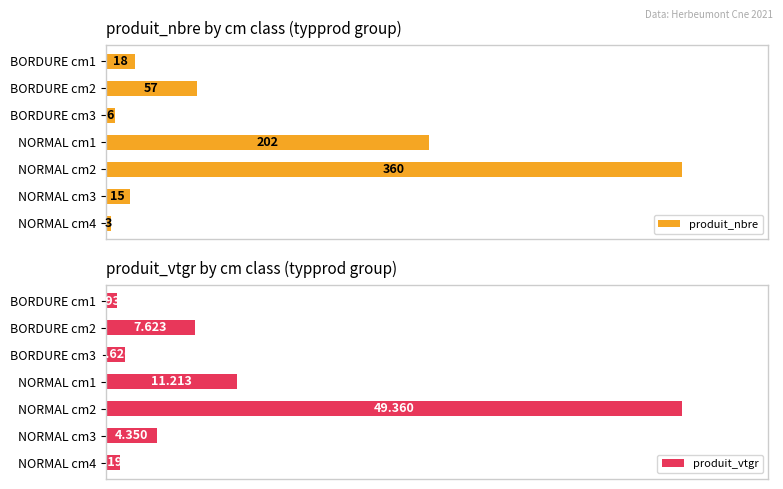

At which label does produit_nbre reach its minimum?

NORMAL cm4